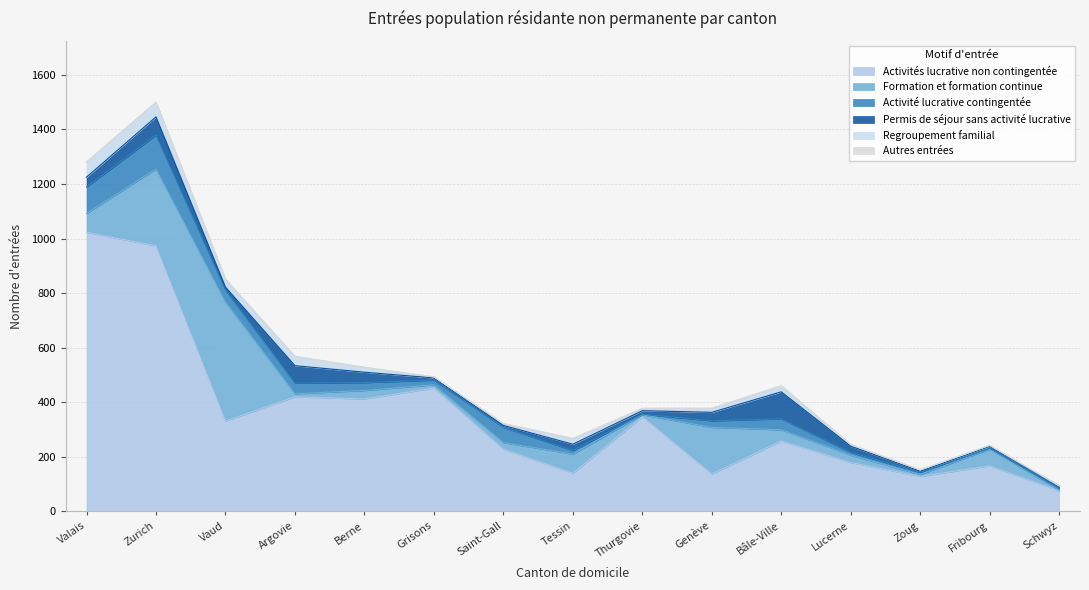

How many lines are shown in the chart?

6